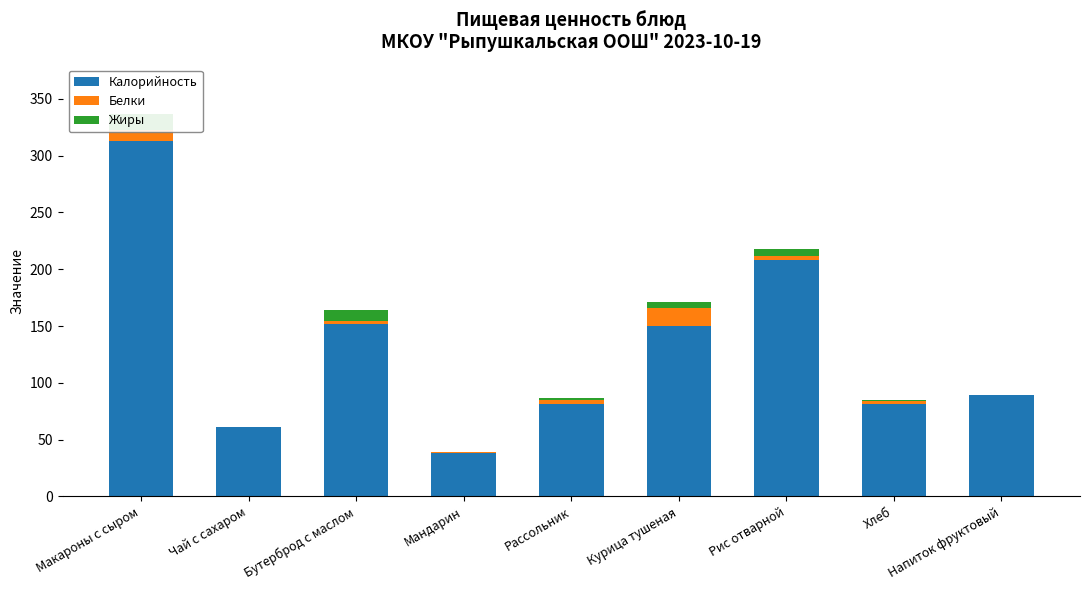

How many categories are shown in the chart?

9